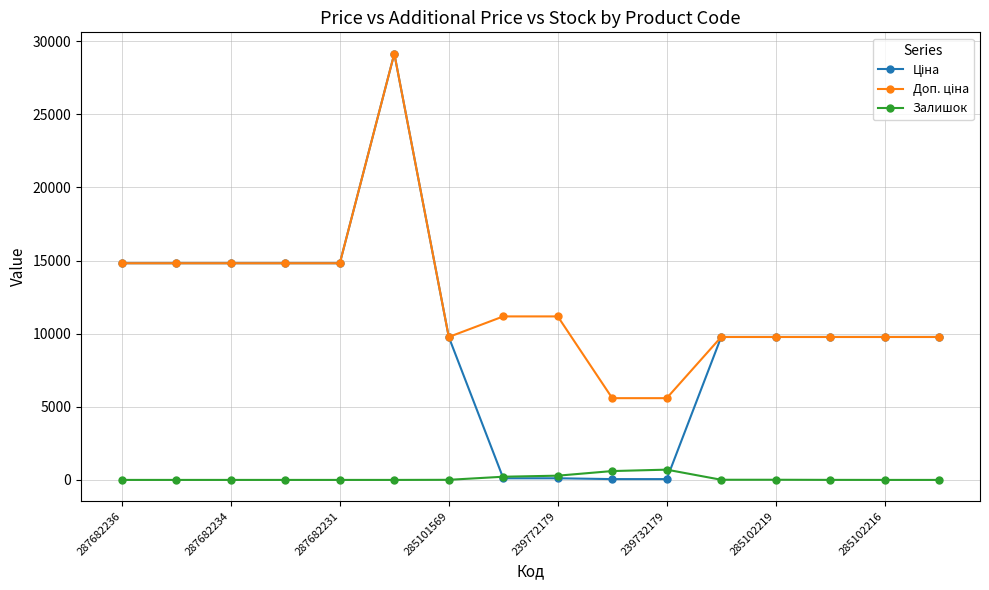

At how many categories does at least one series exceed 5920?

14